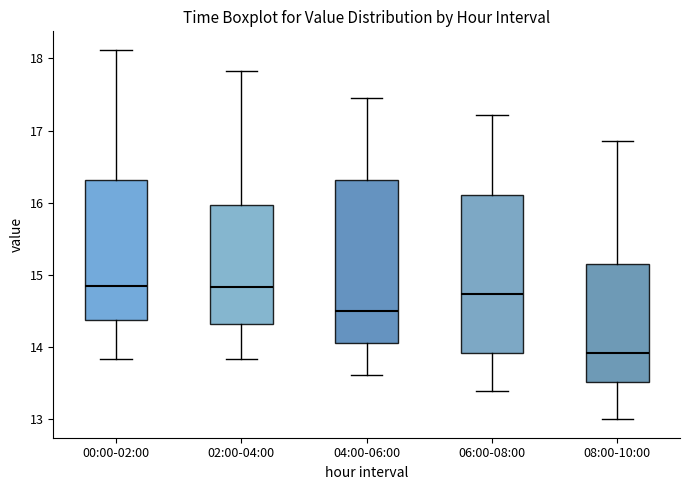

Which box's median line is the lowest?

08:00-10:00